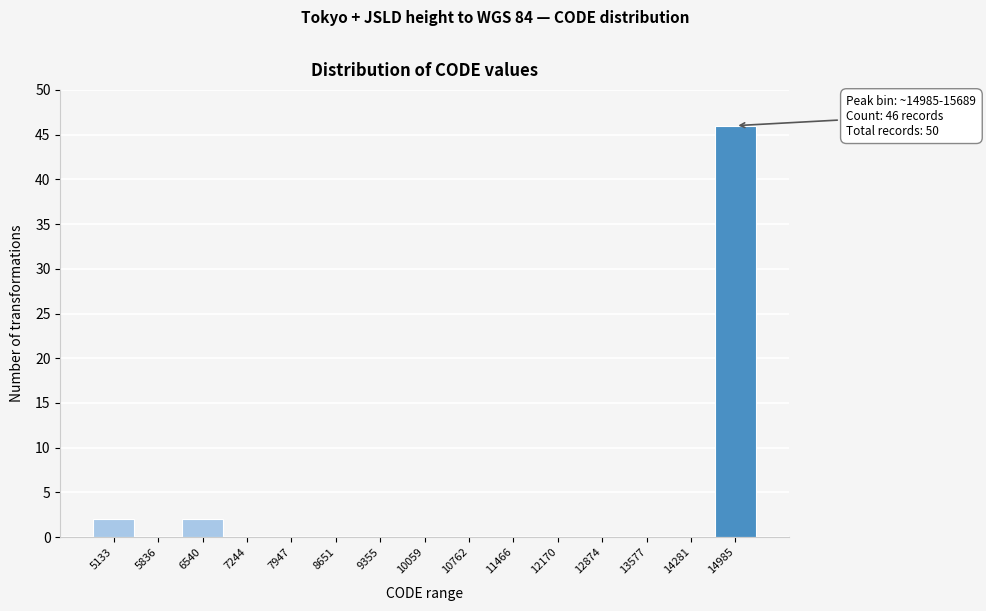

Reading left to right, list all the values displayed in this chart.

5133=2	5836=0	6540=2	7244=0	7947=0	8651=0	9355=0	10059=0	10762=0	11466=0	12170=0	12874=0	13577=0	14281=0	14985=46